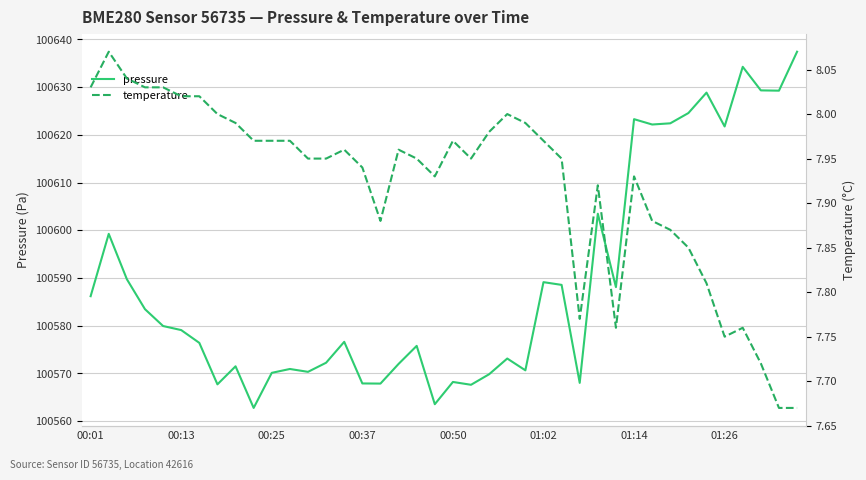

Is it true that pressure equals 40340.5 at 00:50?

False